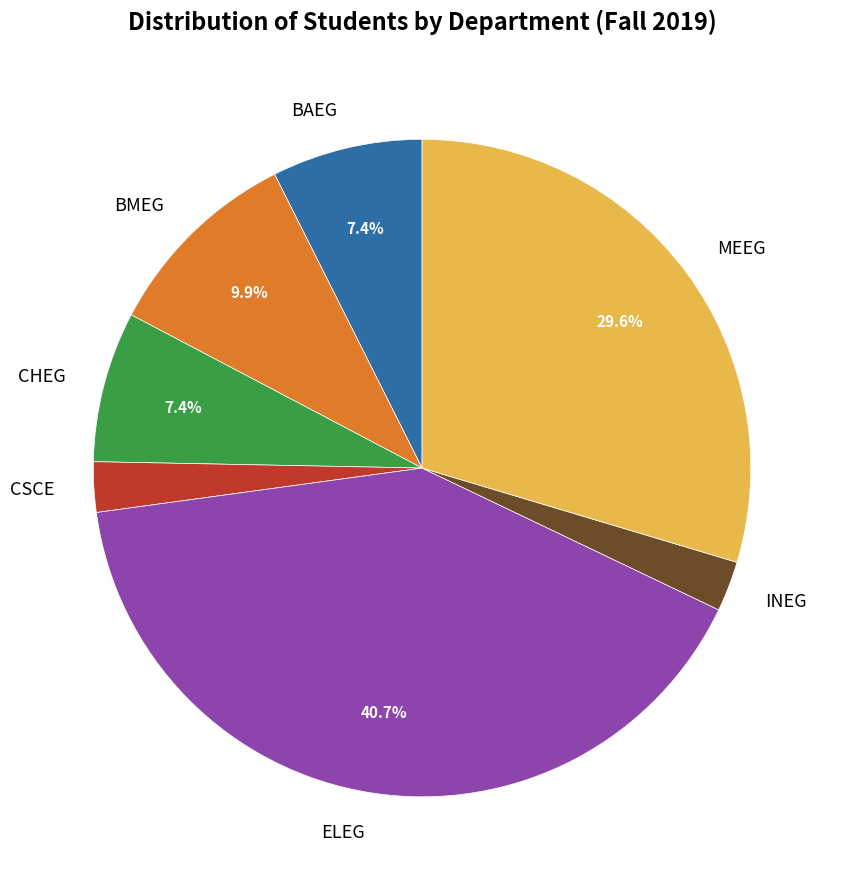

Does BMEG represent more than half of the total?

No